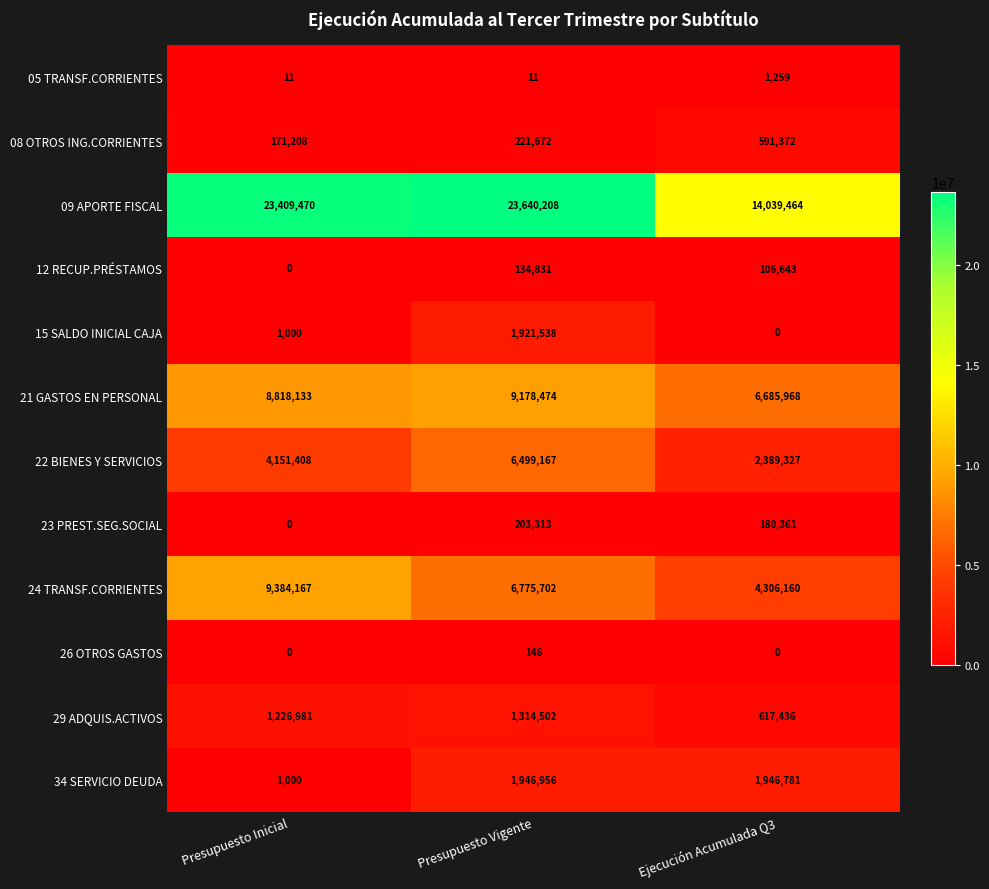

List the series in order of their peak value, lowest first.

26 OTROS GASTOS, 05 TRANSF.CORRIENTES, 12 RECUP.PRÉSTAMOS, 23 PREST.SEG.SOCIAL, 08 OTROS ING.CORRIENTES, 29 ADQUIS.ACTIVOS, 15 SALDO INICIAL CAJA, 34 SERVICIO DEUDA, 22 BIENES Y SERVICIOS, 21 GASTOS EN PERSONAL, 24 TRANSF.CORRIENTES, 09 APORTE FISCAL